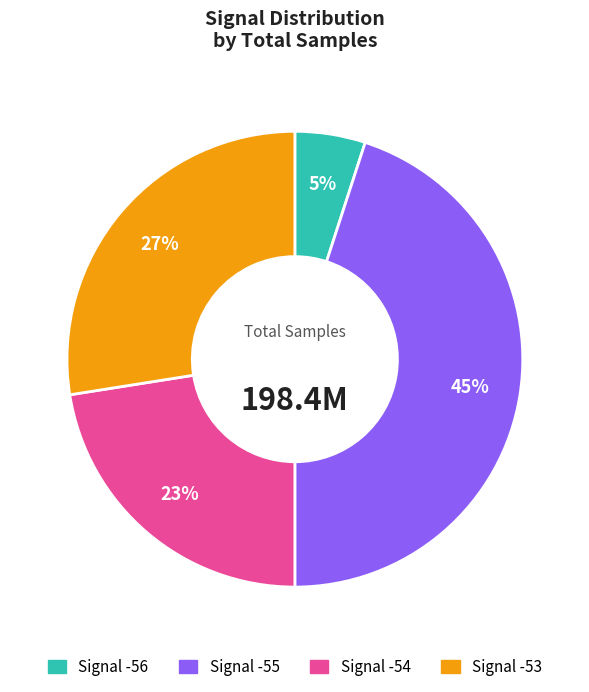

To the nearest percent, what is the difference between the largest and smallest slice percentages?

40%